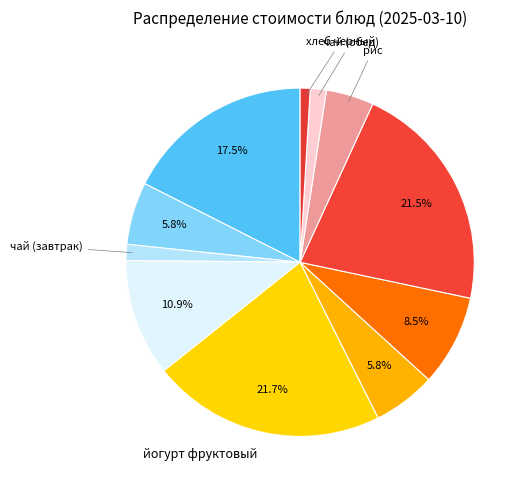

How many slices are in this pie chart?

11